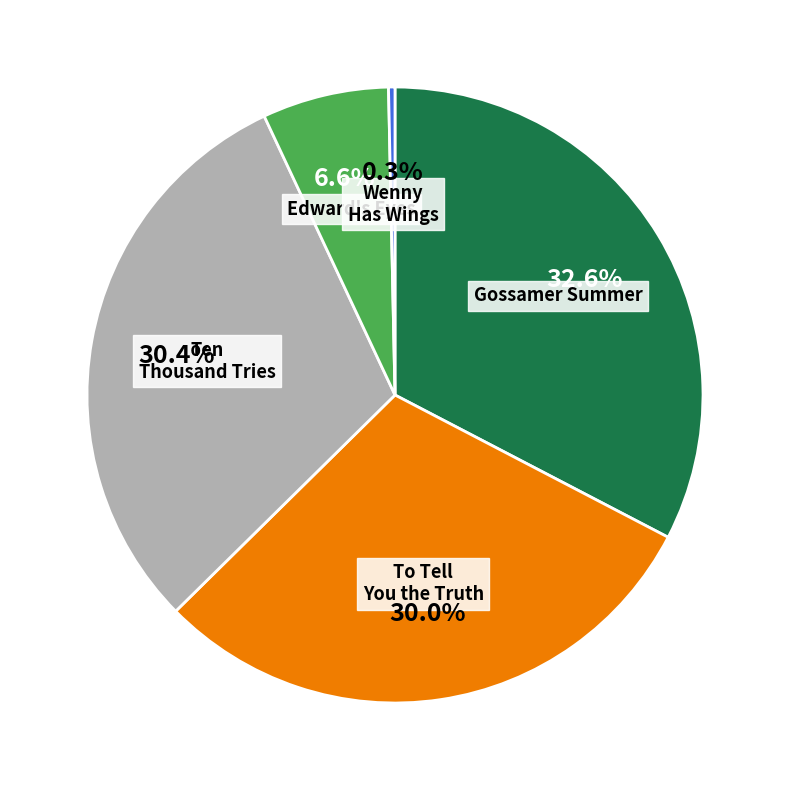

How many segments does this pie chart have?

5